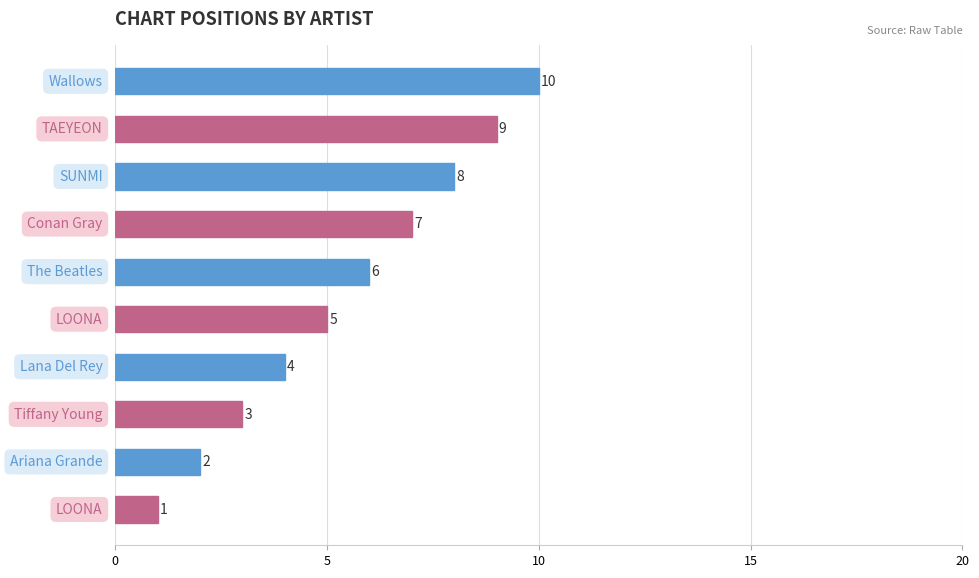

What is the smallest value displayed?

1